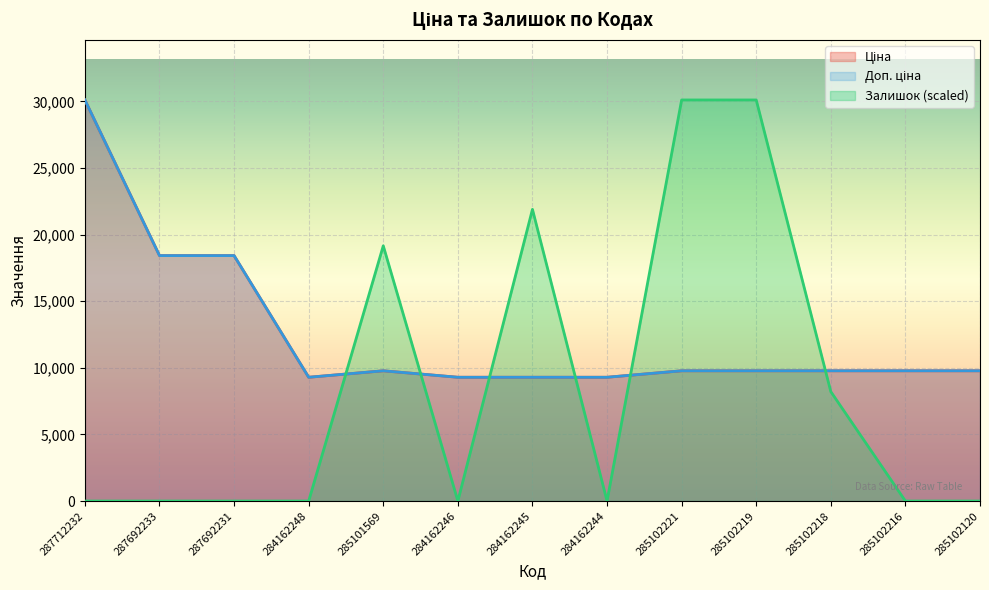

At which category does Ціна reach its first local peak?

285101569